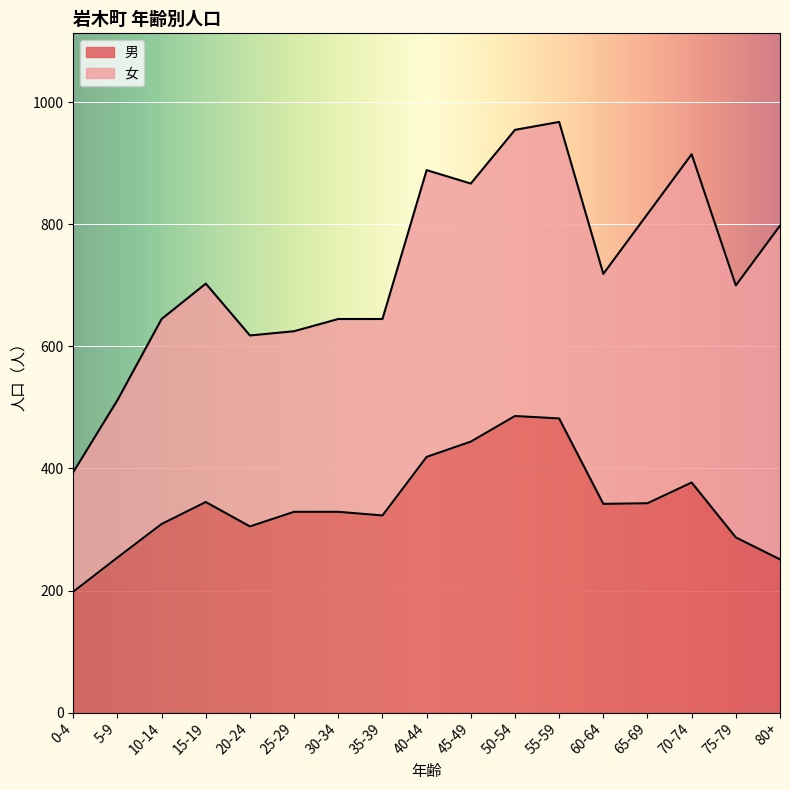

How many lines are shown in the chart?

2